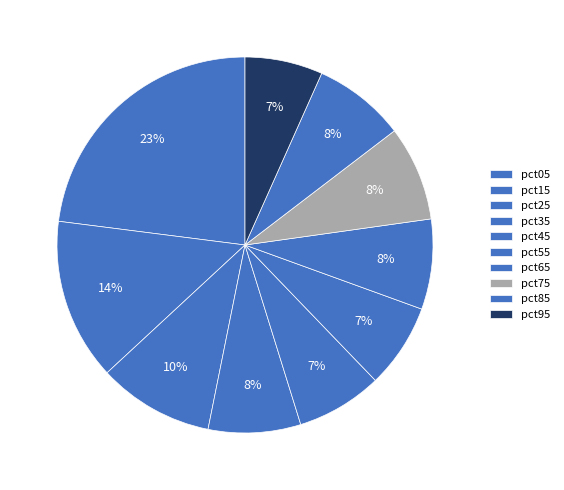

To the nearest percent, what is the difference between the largest and smallest slice percentages?

16%